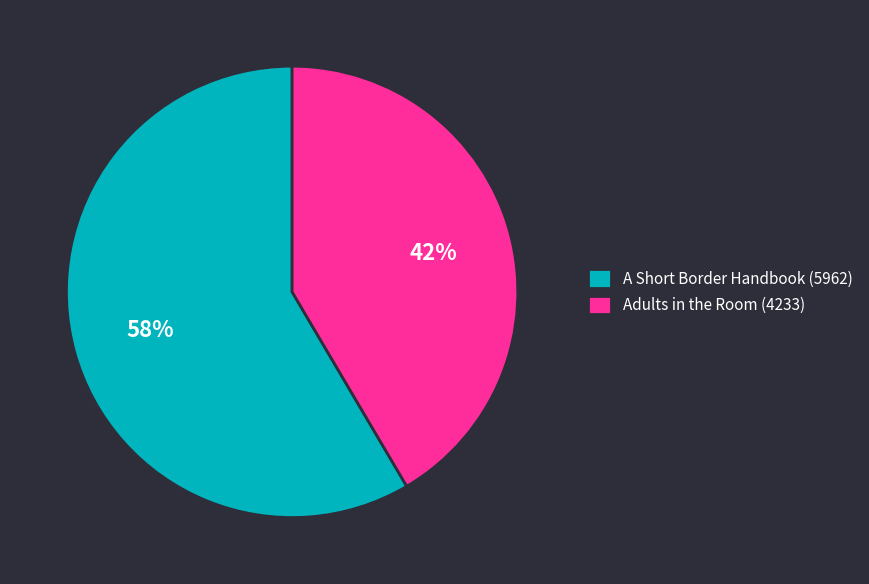

Which has a higher value, Adults in the Room (4233) or A Short Border Handbook (5962)?

A Short Border Handbook (5962)